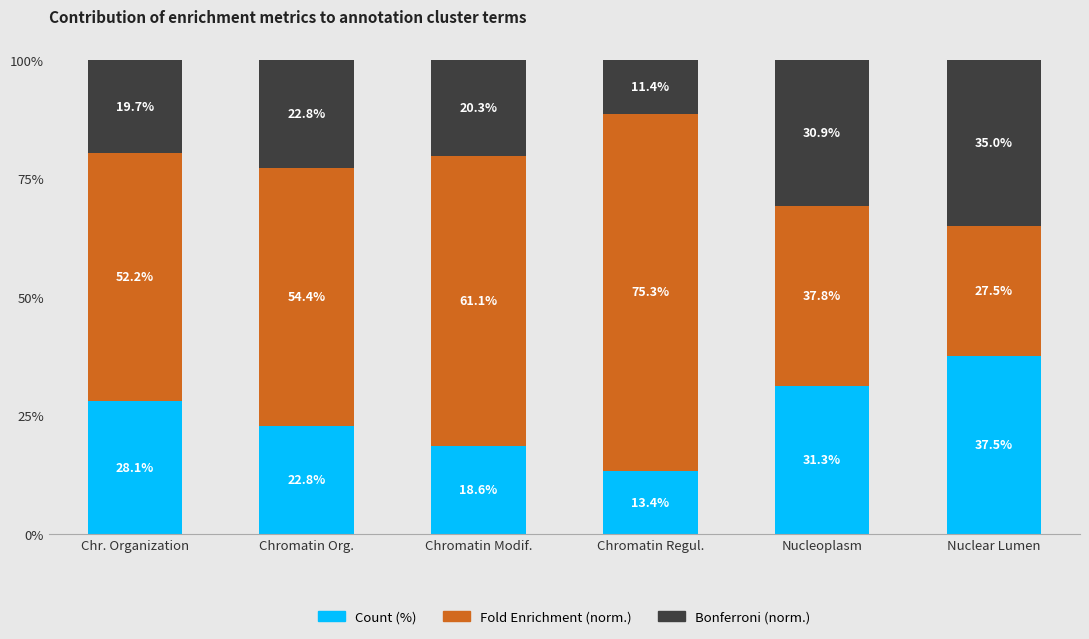

What are all the series names shown in the legend?

Count (%), Fold Enrichment (norm.), Bonferroni (norm.)